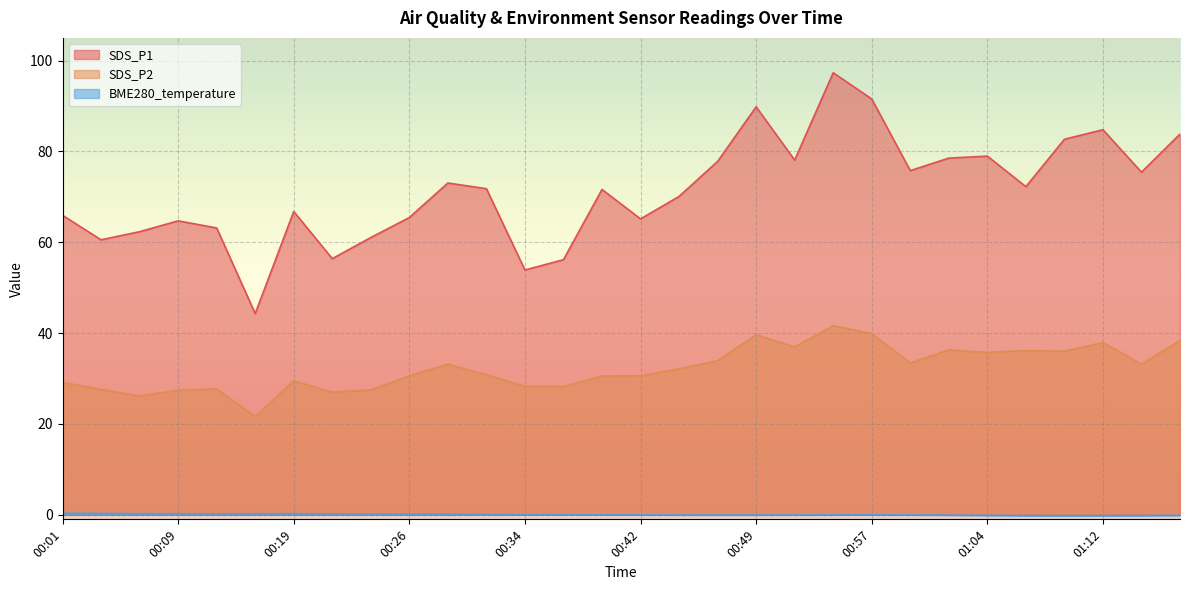

What position from the left is 01:12?

28